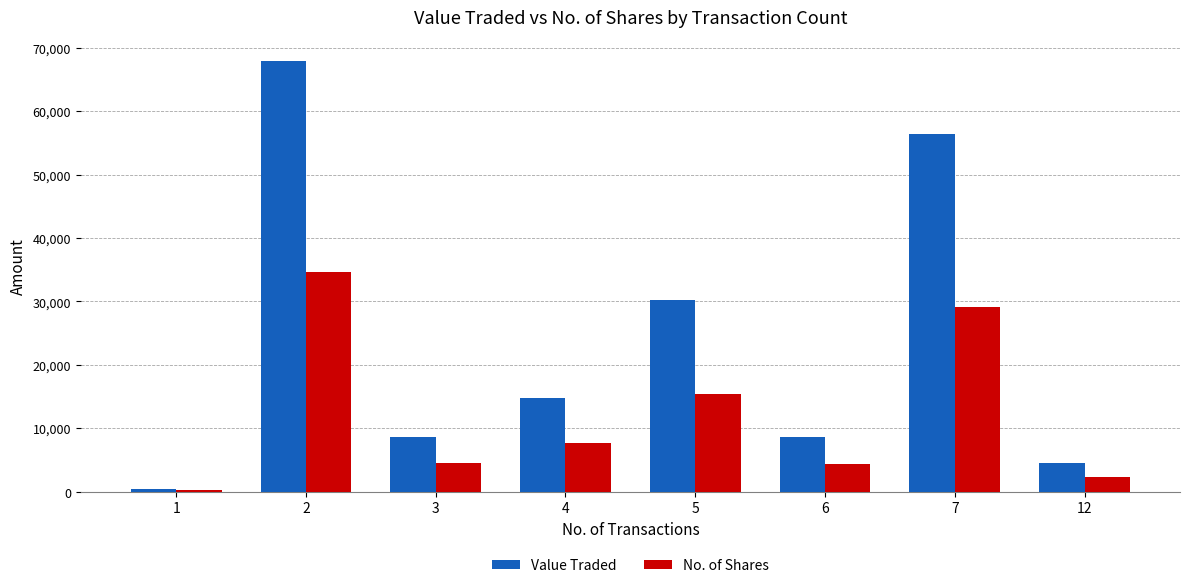

Between 2 and 3, which series saw the biggest shift?

Value Traded